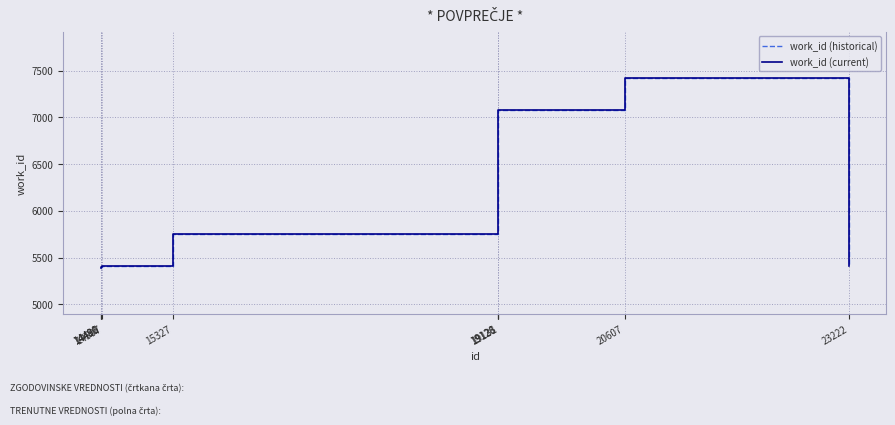

Is this an area chart (filled region under the line)?

No